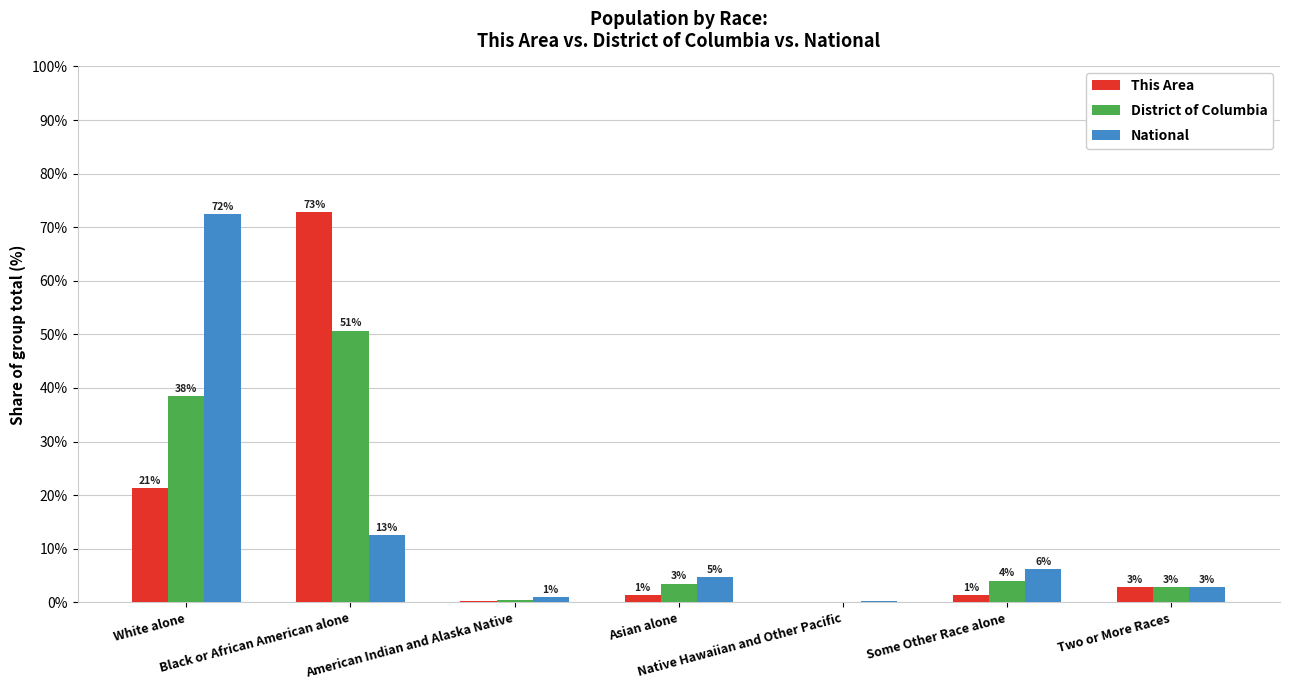

What position from the right is Native Hawaiian and Other Pacific?

3